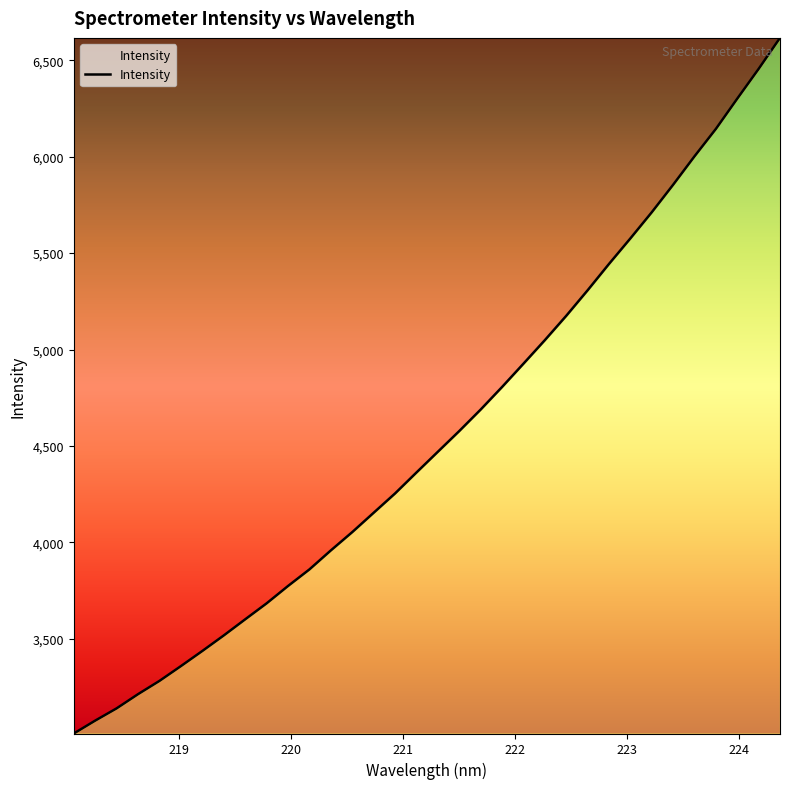

What is the smallest value displayed?

3008.5